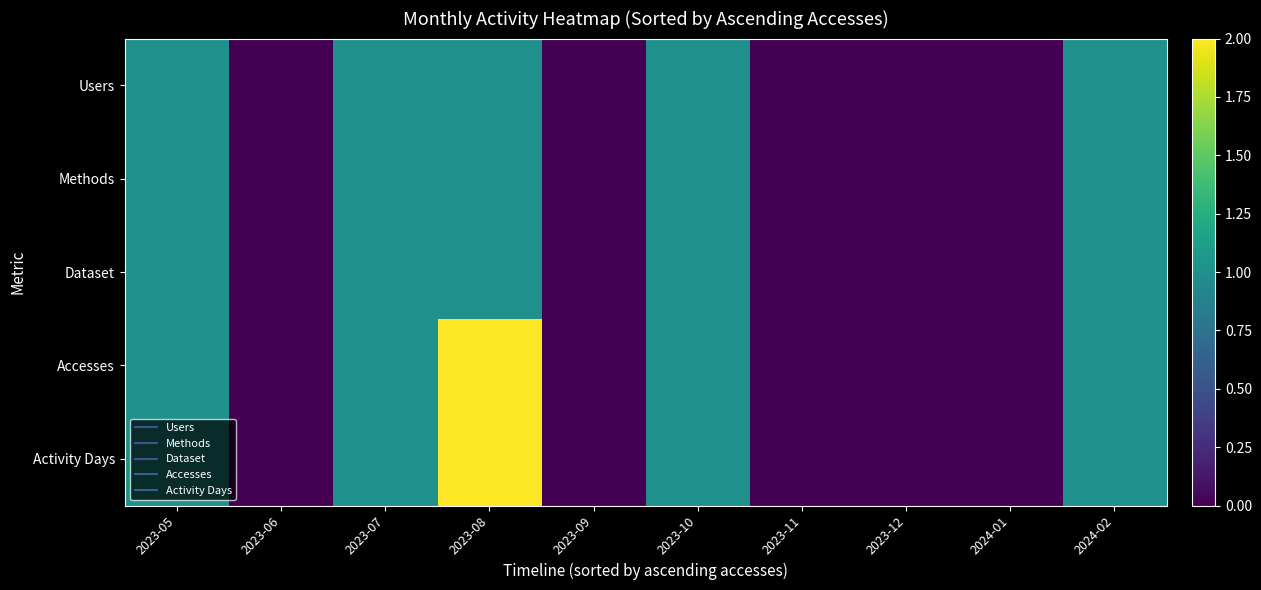

Reading right to left, extract all data points from this chart.

Users: 2024-02=1	2024-01=0	2023-12=0	2023-11=0	2023-10=1	2023-09=0	2023-08=1	2023-07=1	2023-06=0	2023-05=1
Methods: 2024-02=1	2024-01=0	2023-12=0	2023-11=0	2023-10=1	2023-09=0	2023-08=1	2023-07=1	2023-06=0	2023-05=1
Dataset: 2024-02=1	2024-01=0	2023-12=0	2023-11=0	2023-10=1	2023-09=0	2023-08=1	2023-07=1	2023-06=0	2023-05=1
Accesses: 2024-02=1	2024-01=0	2023-12=0	2023-11=0	2023-10=1	2023-09=0	2023-08=2	2023-07=1	2023-06=0	2023-05=1
Activity Days: 2024-02=1	2024-01=0	2023-12=0	2023-11=0	2023-10=1	2023-09=0	2023-08=2	2023-07=1	2023-06=0	2023-05=1